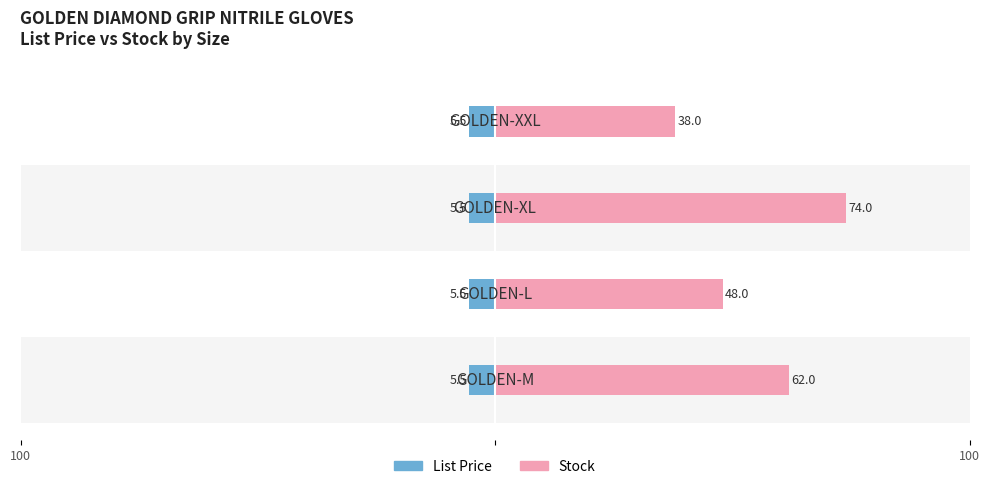

What is the sum of all Stock values?

222.0